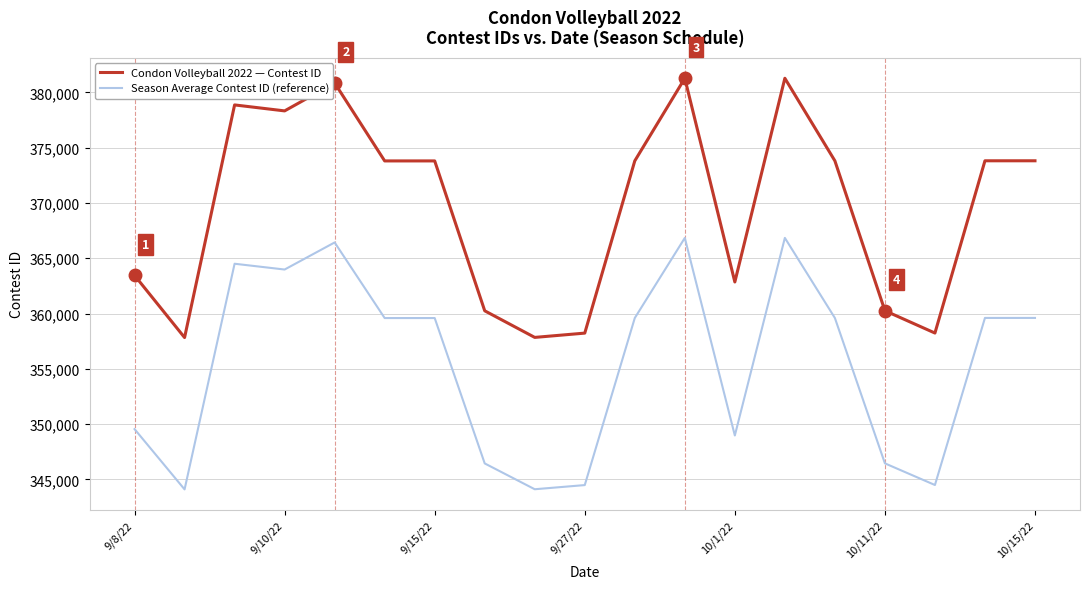

True or false: Condon Volleyball 2022 — Contest ID and Season Average Contest ID (reference) cross at least once.

False